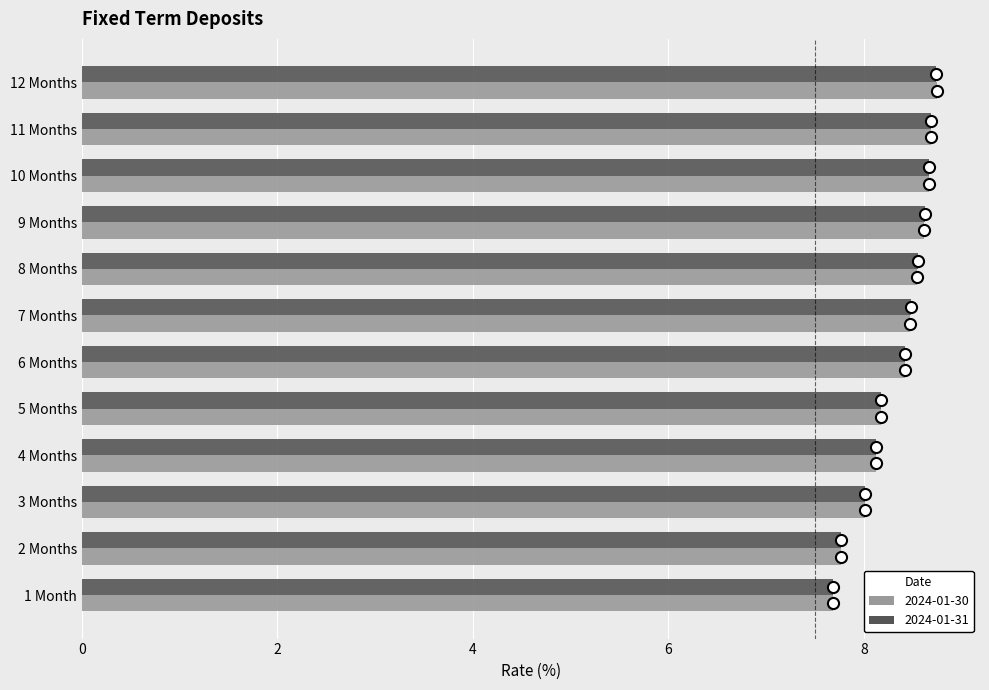

Is the value of 2024-01-31 at 4 Months greater than the value of 2024-01-30 at 10 Months?

No